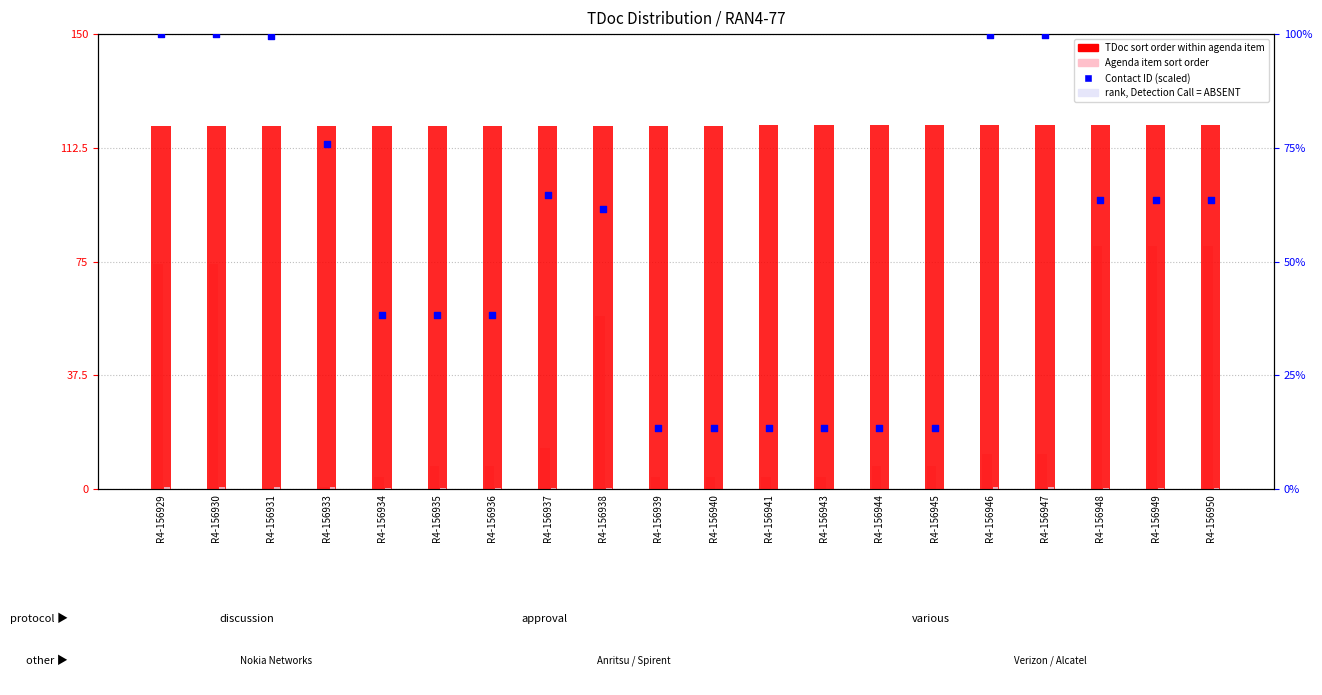

Which series has the largest total across all categories?

TDoc sort order within agenda item